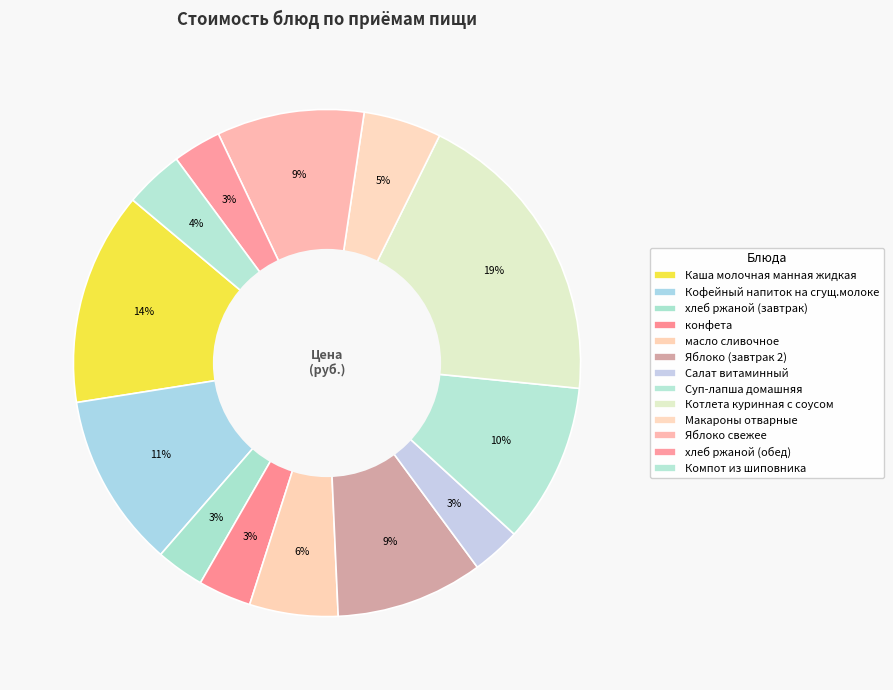

How many segments does this pie chart have?

13